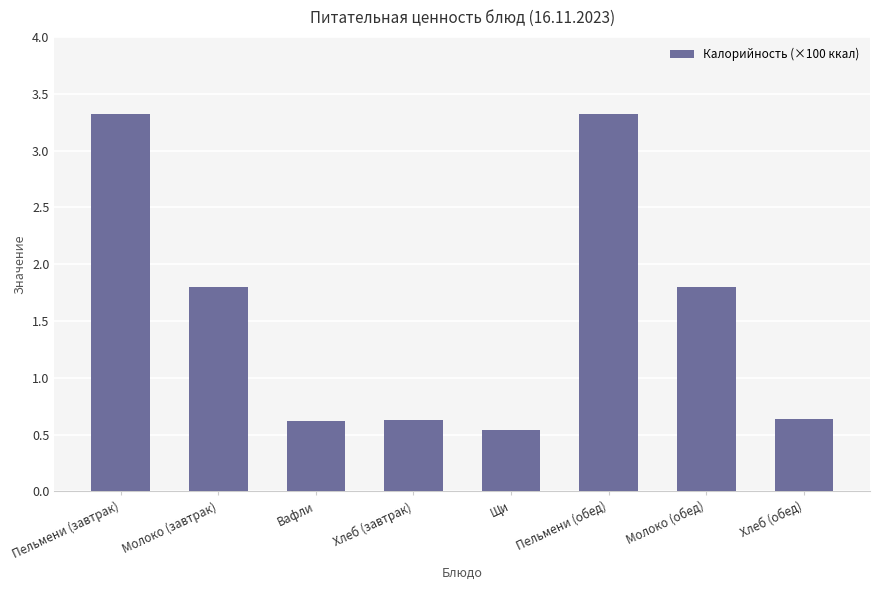

The chart shows a value of 0.6 at Хлеб (обед). True or false?

True